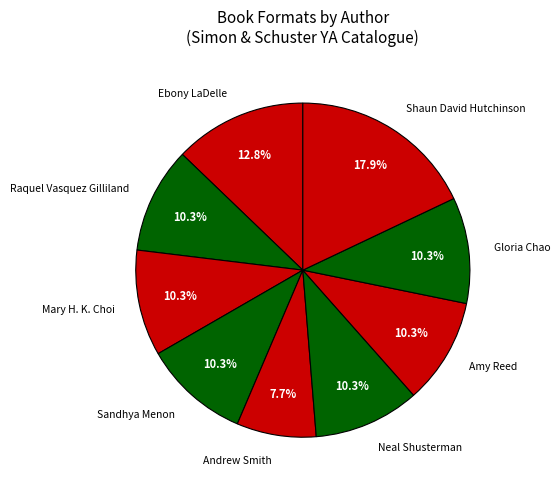

Is there a majority slice in this chart?

No